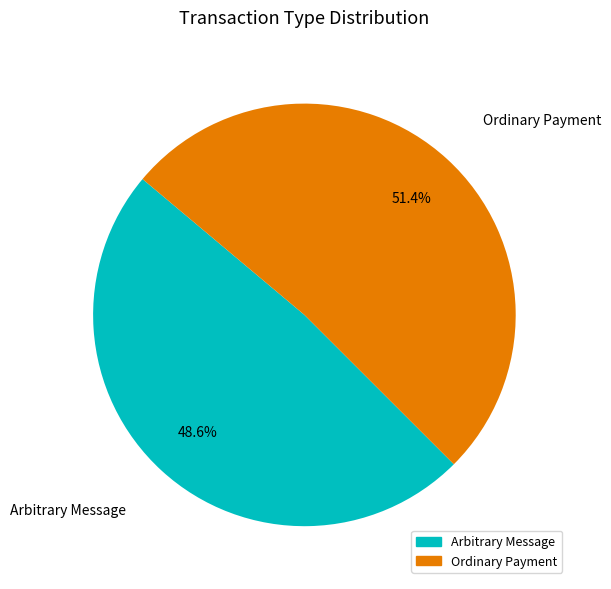

What is the majority slice?

Ordinary Payment